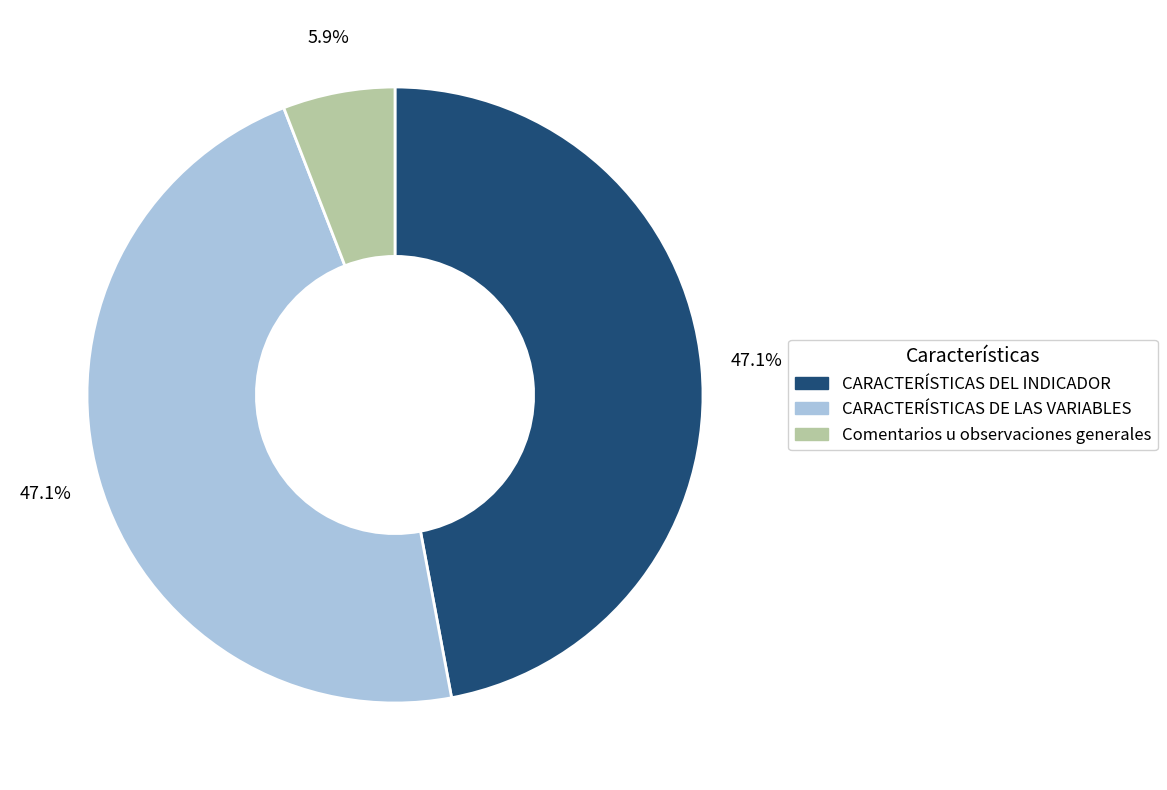

What percentage is the CARACTERÍSTICAS DE LAS VARIABLES slice, to the nearest percent?

47%